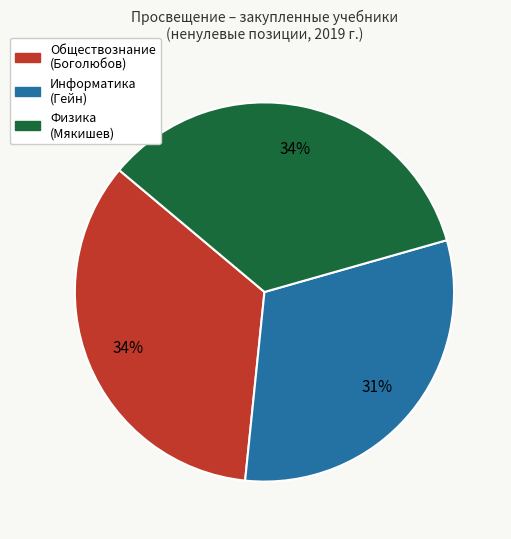

Count the number of slices in the pie.

3